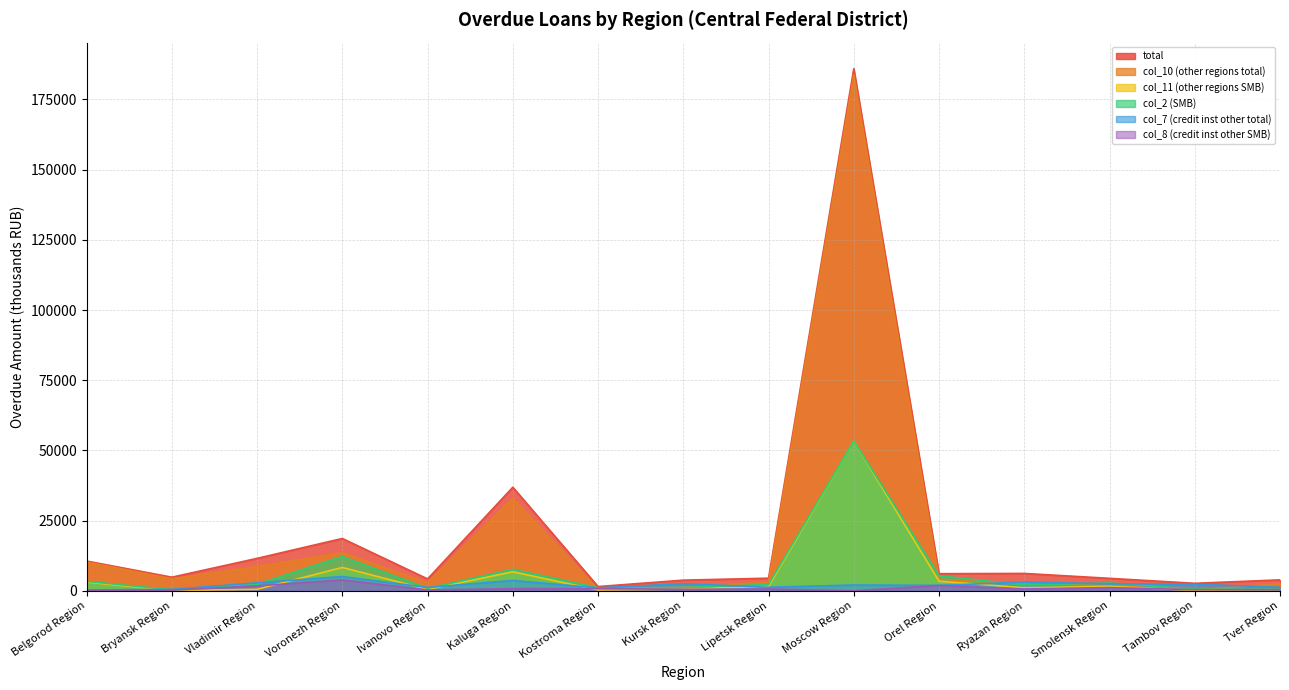

True or false: col_2 (SMB) has more than 0 points higher than both neighbors.

True